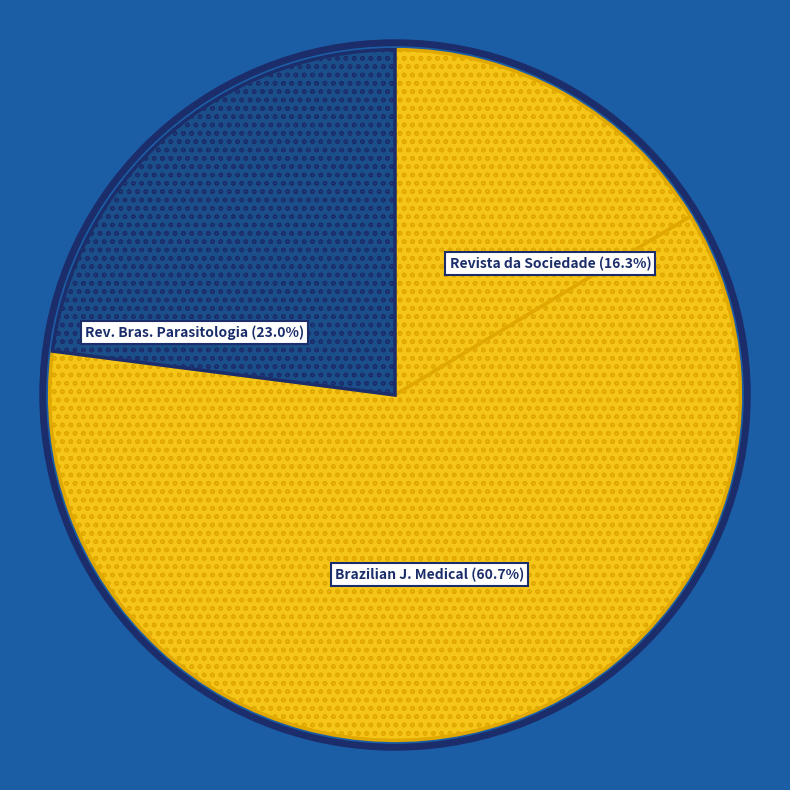

What percentage do Brazilian Journal of Medical and Biological Research and Revista da Sociedade Brasileira together represent?

77.0%